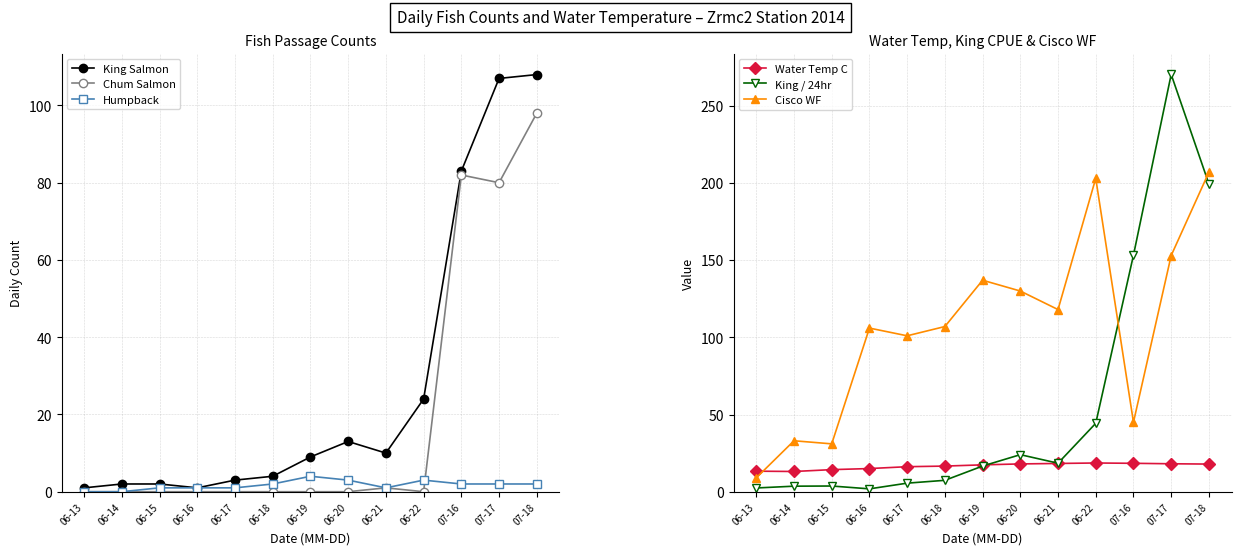

Rank the series by their maximum value, from lowest to highest.

Humpback, Water Temp C, Chum Salmon, King Salmon, Cisco WF, King / 24hr